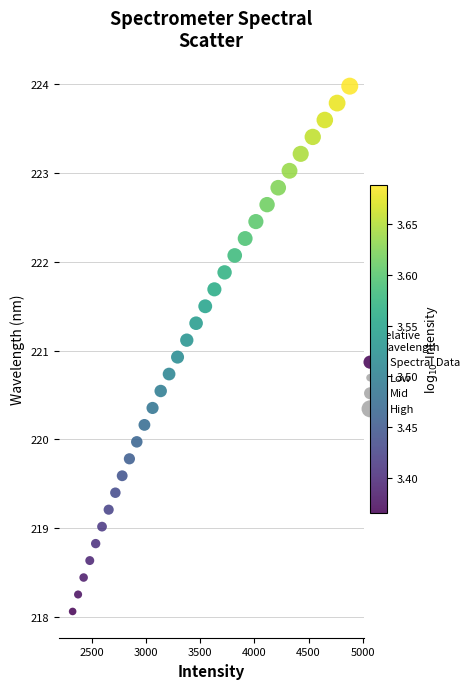

What is the range of X values (max minus min)?

2558.9